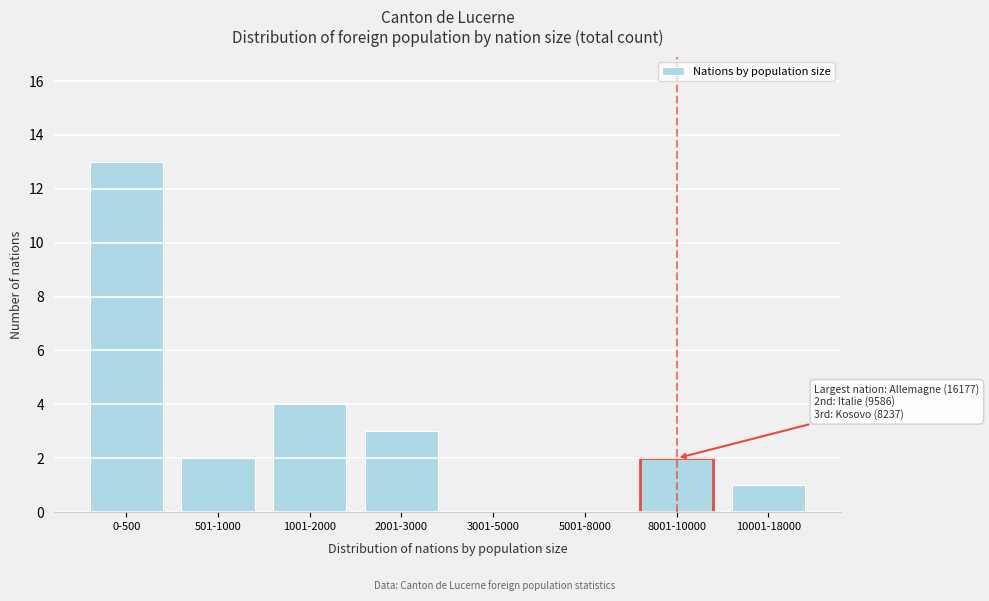

Reading right to left, transcribe all the data shown in this chart.

10001-18000=1	8001-10000=2	5001-8000=0	3001-5000=0	2001-3000=3	1001-2000=4	501-1000=2	0-500=13